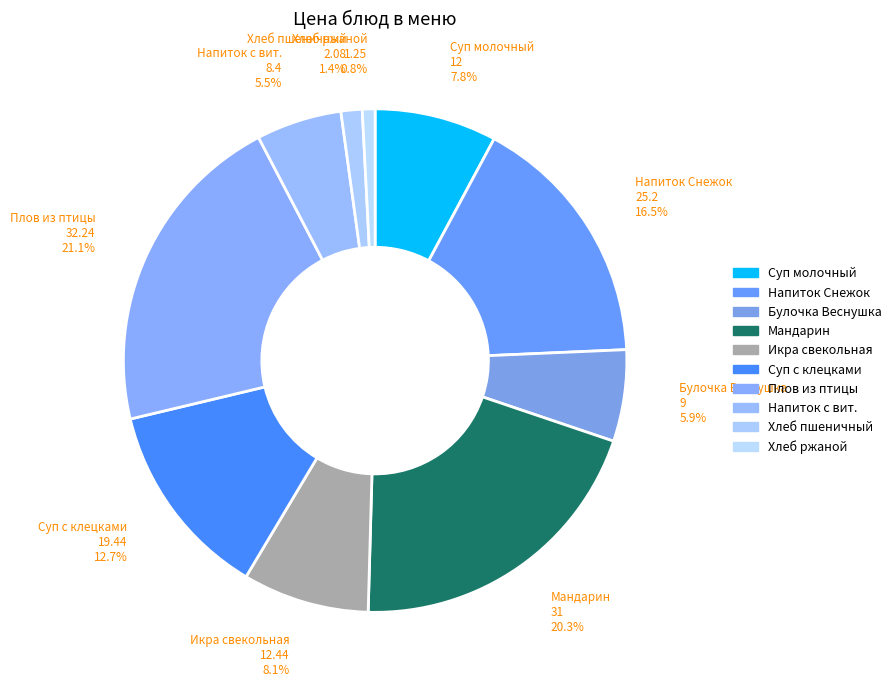

Is there any slice that represents more than half of the pie?

No